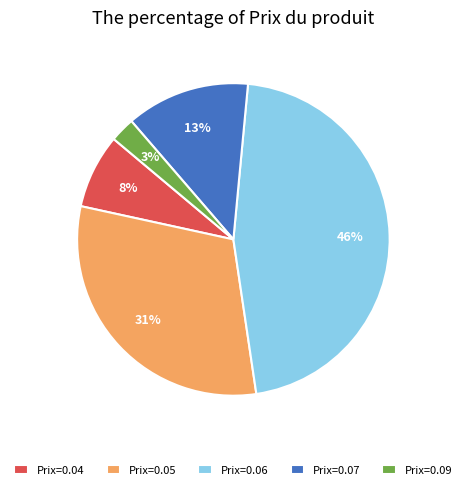

How many segments does this pie chart have?

5